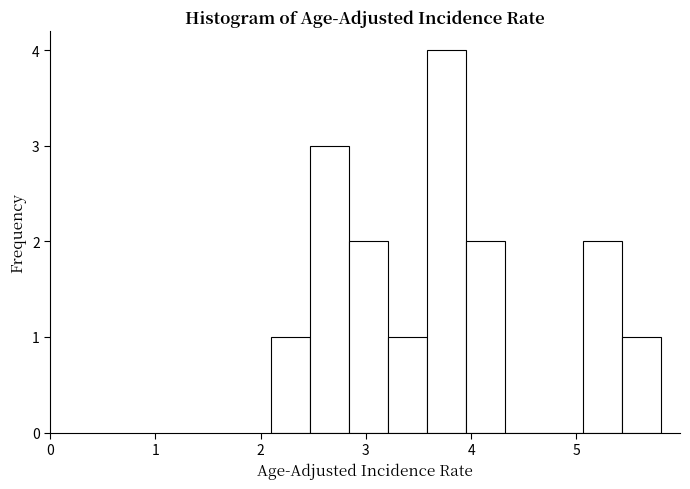

Around what value on the x-axis is the tallest bar? Give the approximate position of its centre, as read against the axis.

3.8